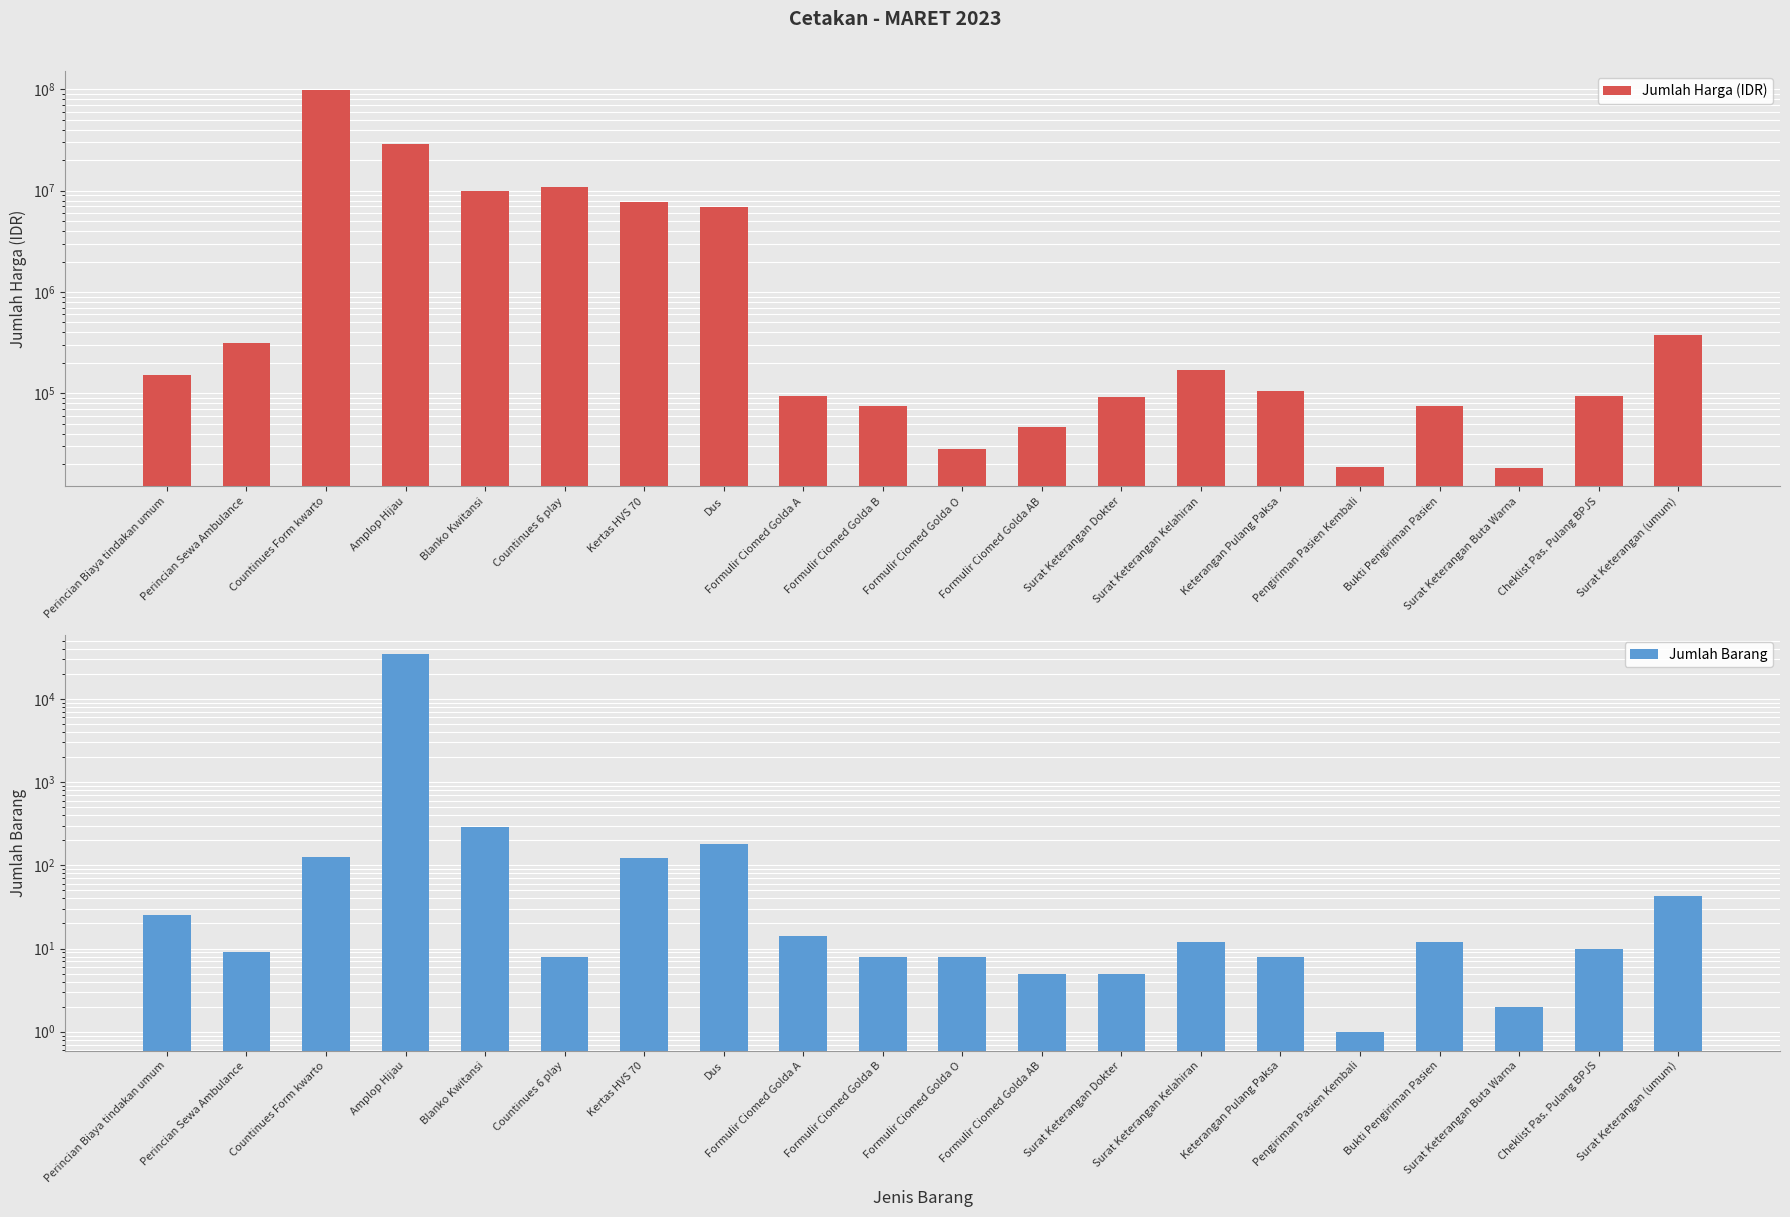

What is the average value of the Jumlah Harga (IDR) series?

8262870